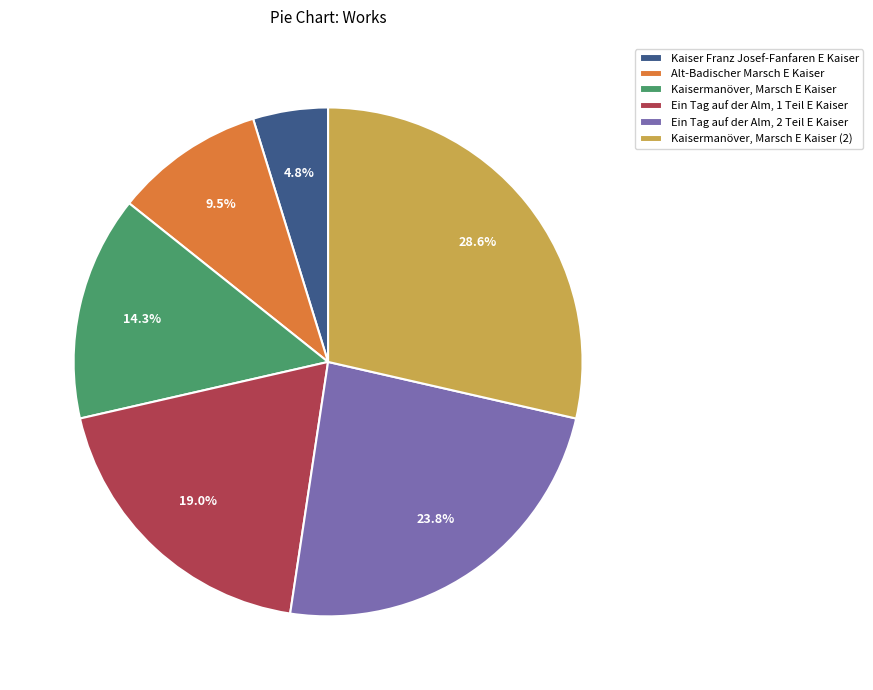

To the nearest percent, what portion does Kaisermanöver, Marsch E Kaiser represent?

14%